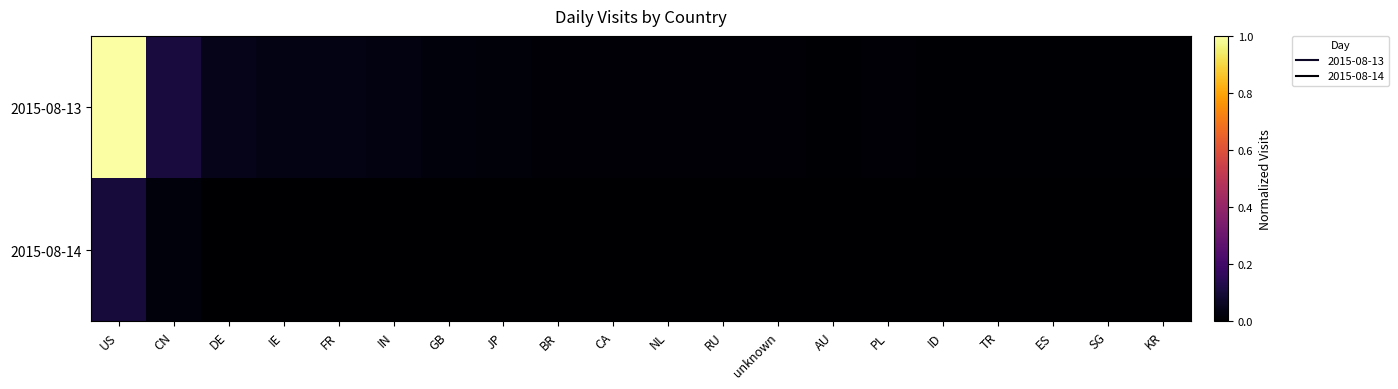

Which series has the widest spread of values?

2015-08-13